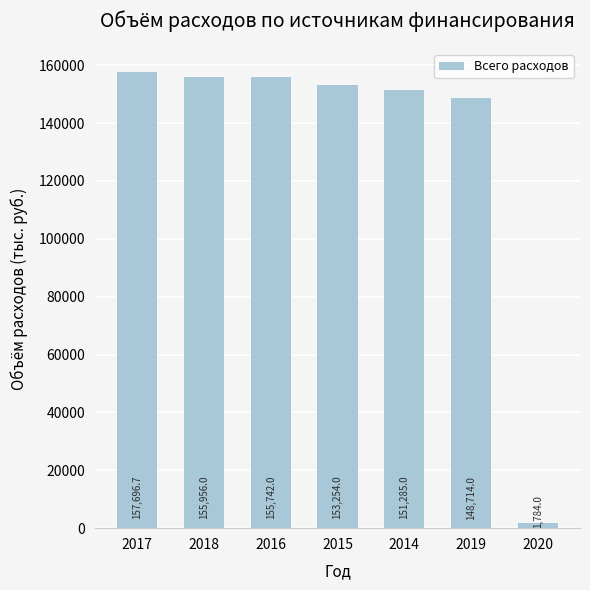

List the labels in order of value, largest first.

2017, 2018, 2016, 2015, 2014, 2019, 2020